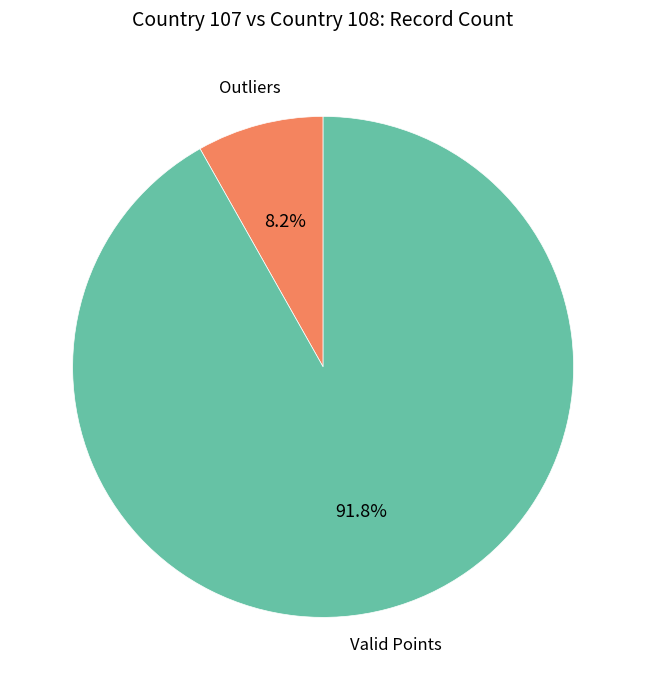

To the nearest percent, what is the average slice percentage?

50%